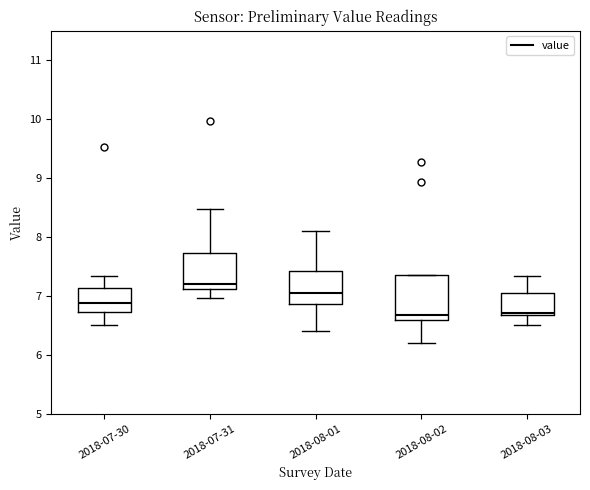

Where does the lower whisker of the box for 2018-08-01 end on the y-axis? The values are not printed on the chart, so give them approximately, as read against the axis.

6.4